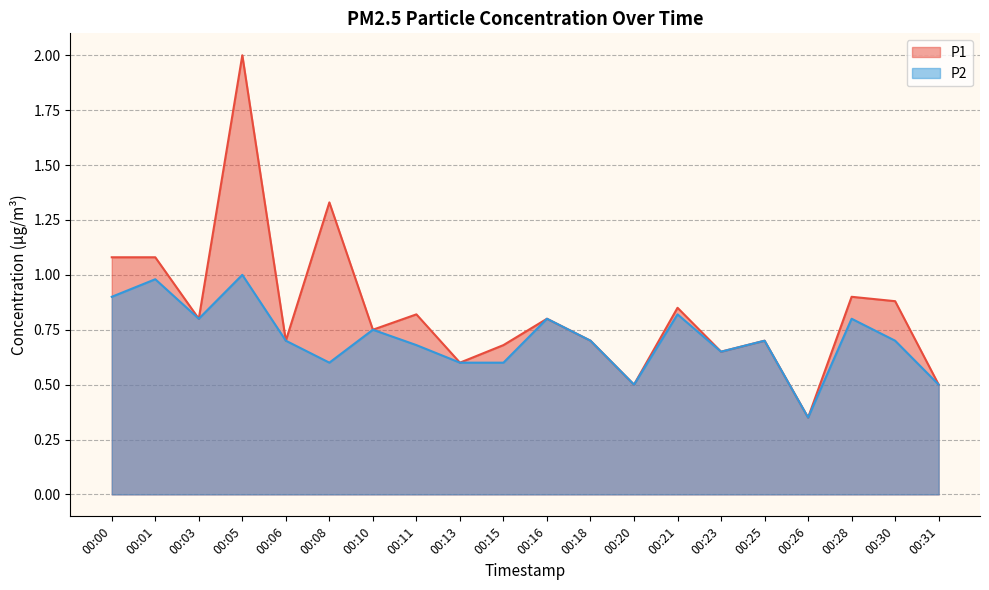

Is the value of P1 at 00:21 greater than the value of P2 at 00:20?

Yes